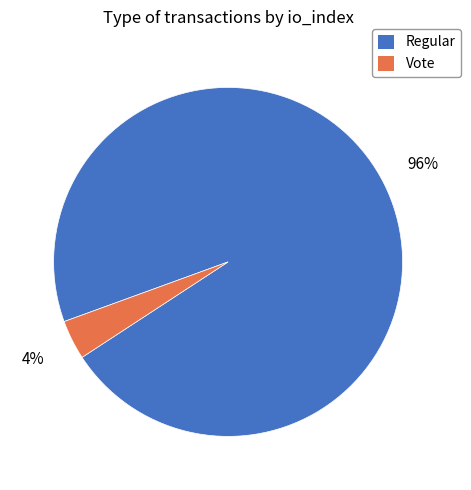

Count the number of slices in the pie.

2